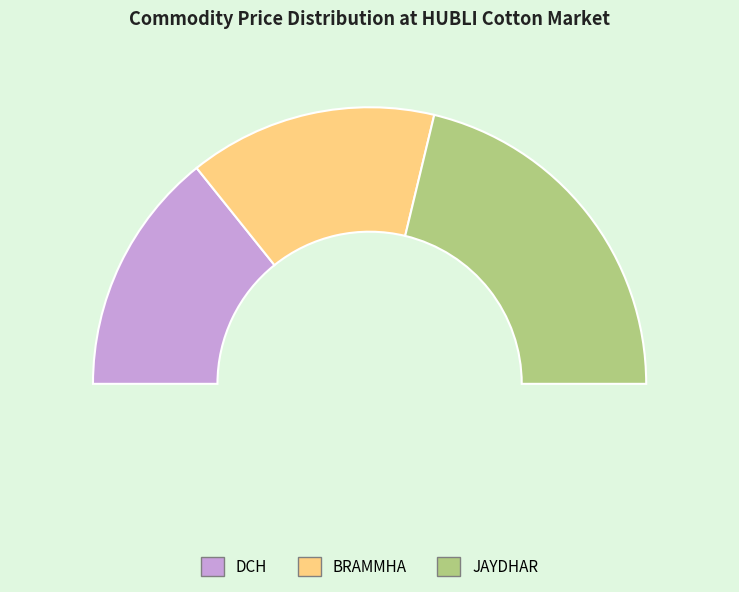

Rank the categories by value from lowest to highest.

DCH, BRAMMHA, JAYDHAR